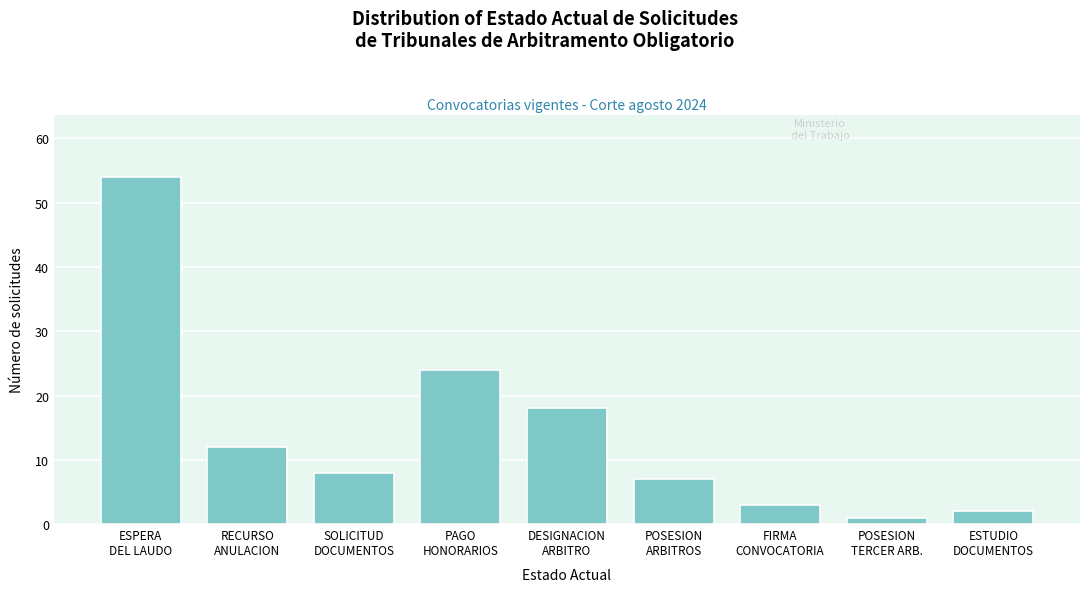

Reading right to left, transcribe all the data shown in this chart.

2	1	3	7	18	24	8	12	54